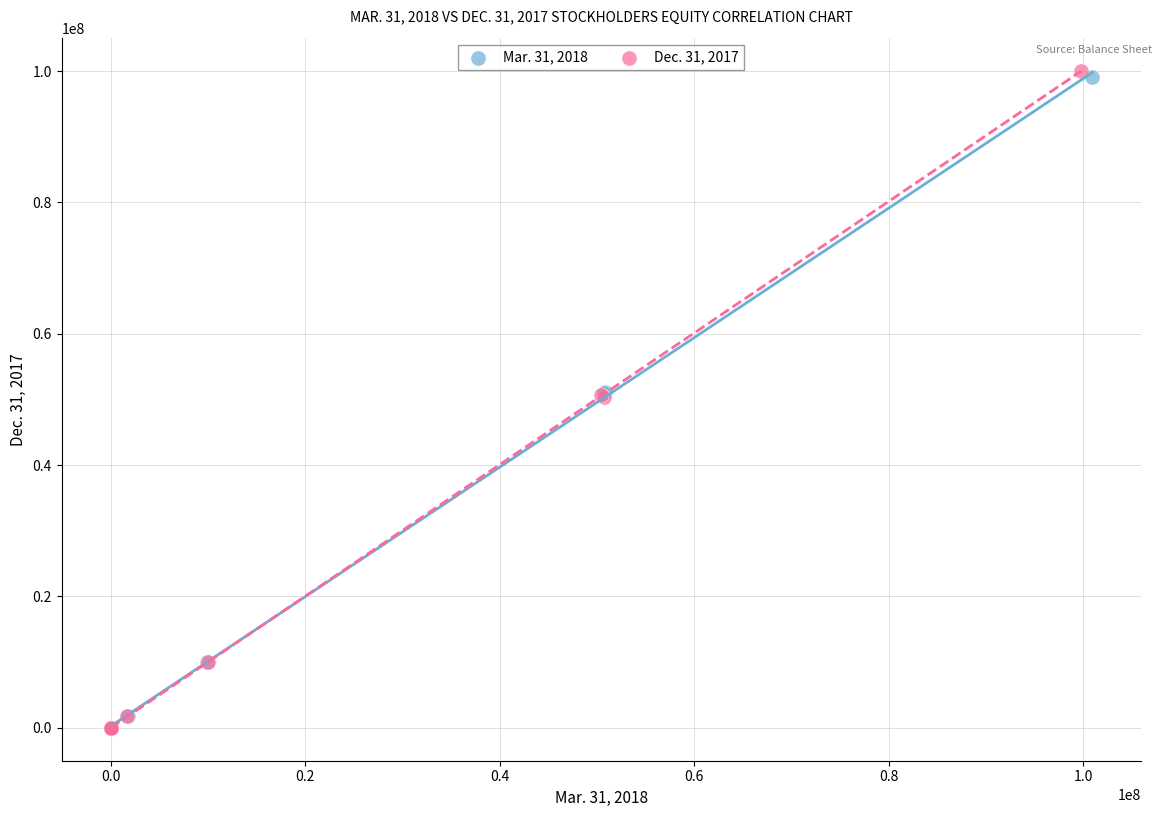

Which series has the largest Y range (max minus min)?

Dec. 31, 2017